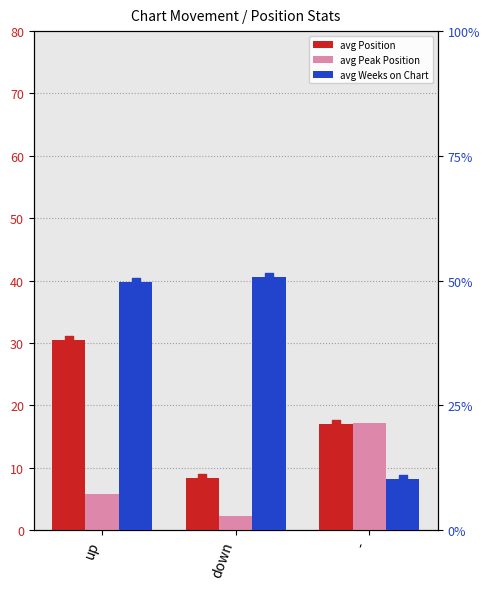

Which series has the largest total across all categories?

avg Weeks on Chart